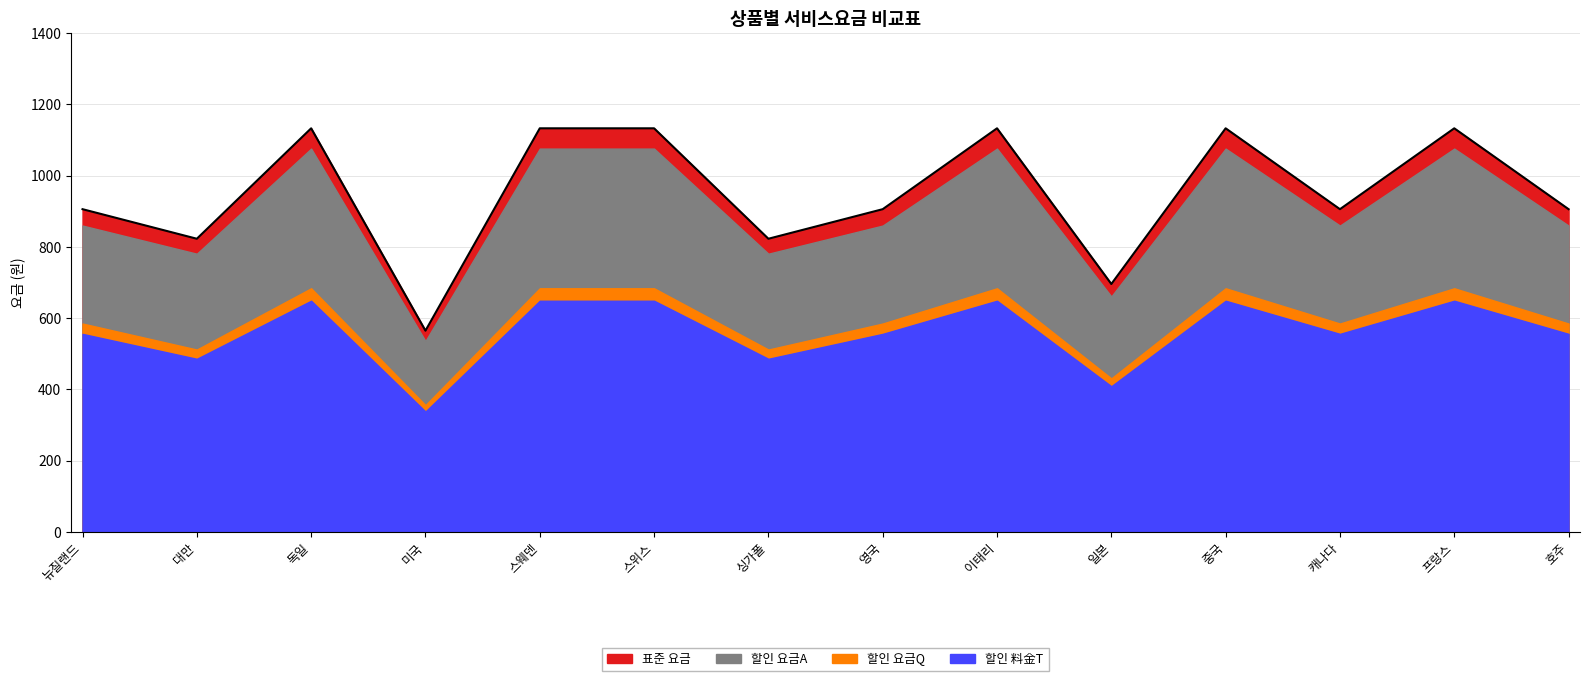

At which label is 할인 料金T closest to 493?

대만